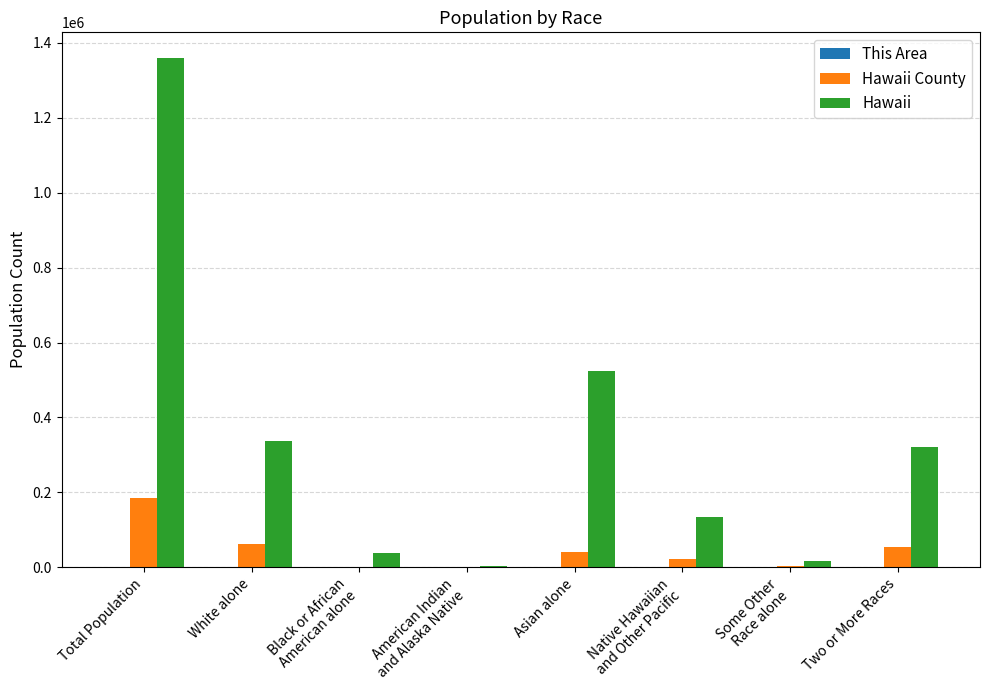

Which series has the largest range (max minus min)?

Hawaii